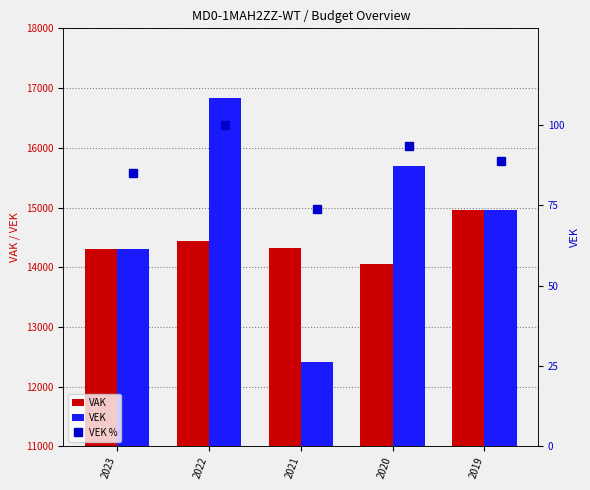

Count the VEK values in the range 14302 to 15699.

3